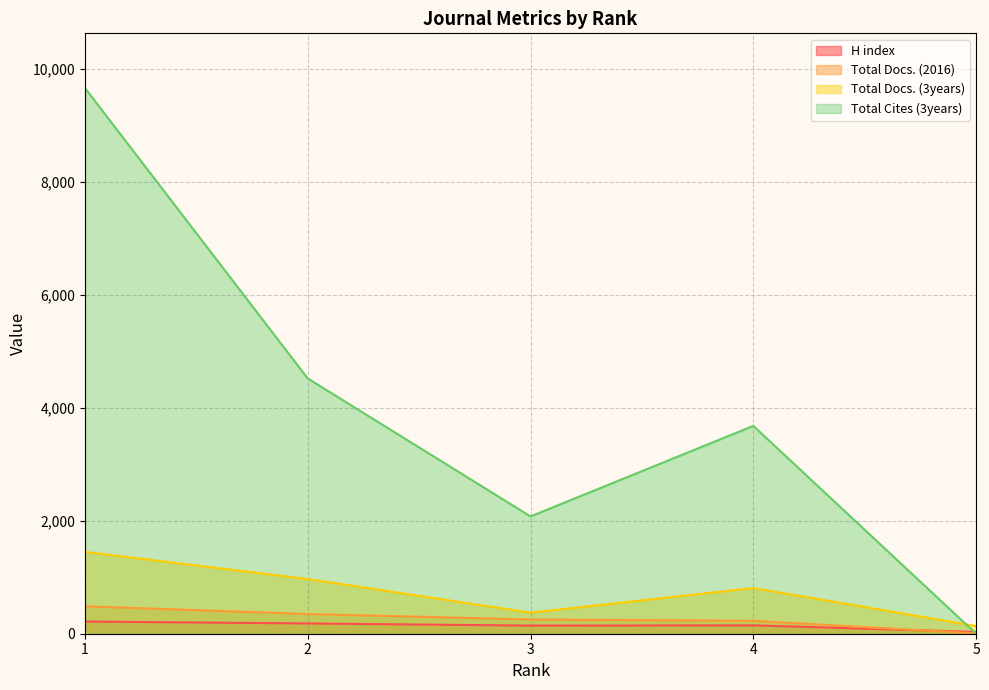

Reading right to left, list all the values displayed in this chart.

H index: 5=31	4=148	3=144	2=182	1=216
Total Docs. (2016): 5=6	4=229	3=252	2=349	1=486
Total Docs. (3years): 5=136	4=809	3=373	2=968	1=1449
Total Cites (3years): 5=0	4=3680	3=2077	2=4520	1=9664